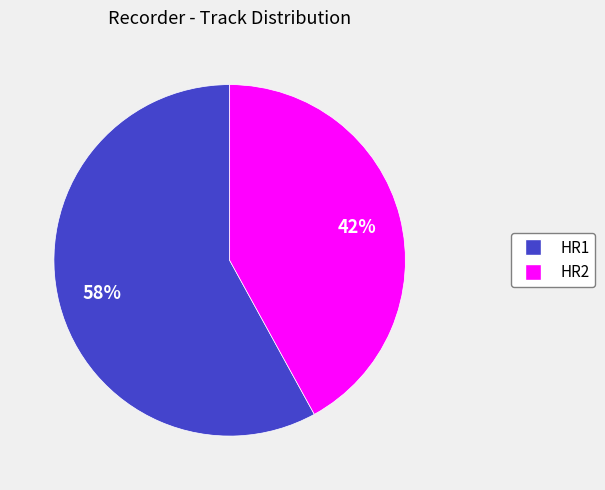

True or false: HR2 accounts for 56% of the total.

False